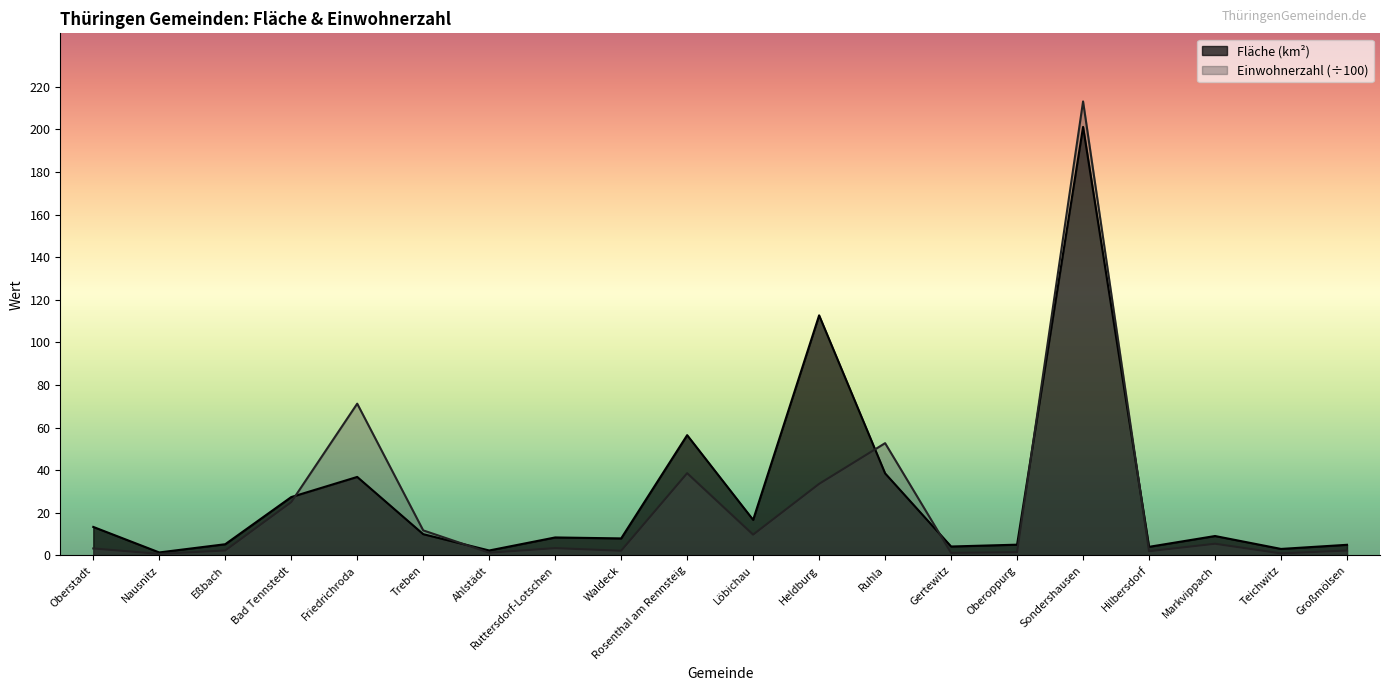

Between Eßbach and Oberstadt, which is larger?

Oberstadt